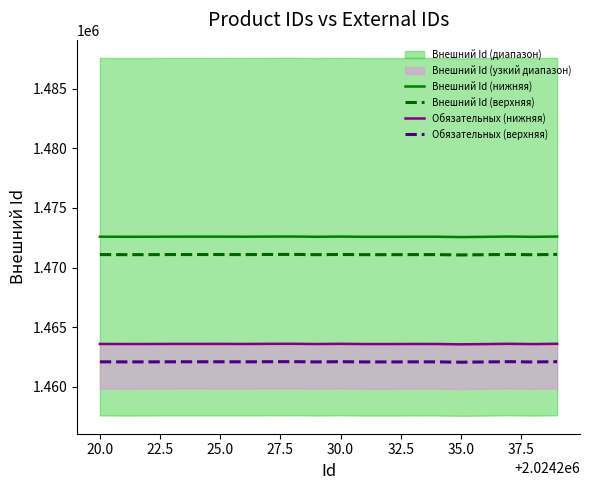

True or false: Внешний Id (верхняя) and Внешний Id (нижняя) cross at least once.

False